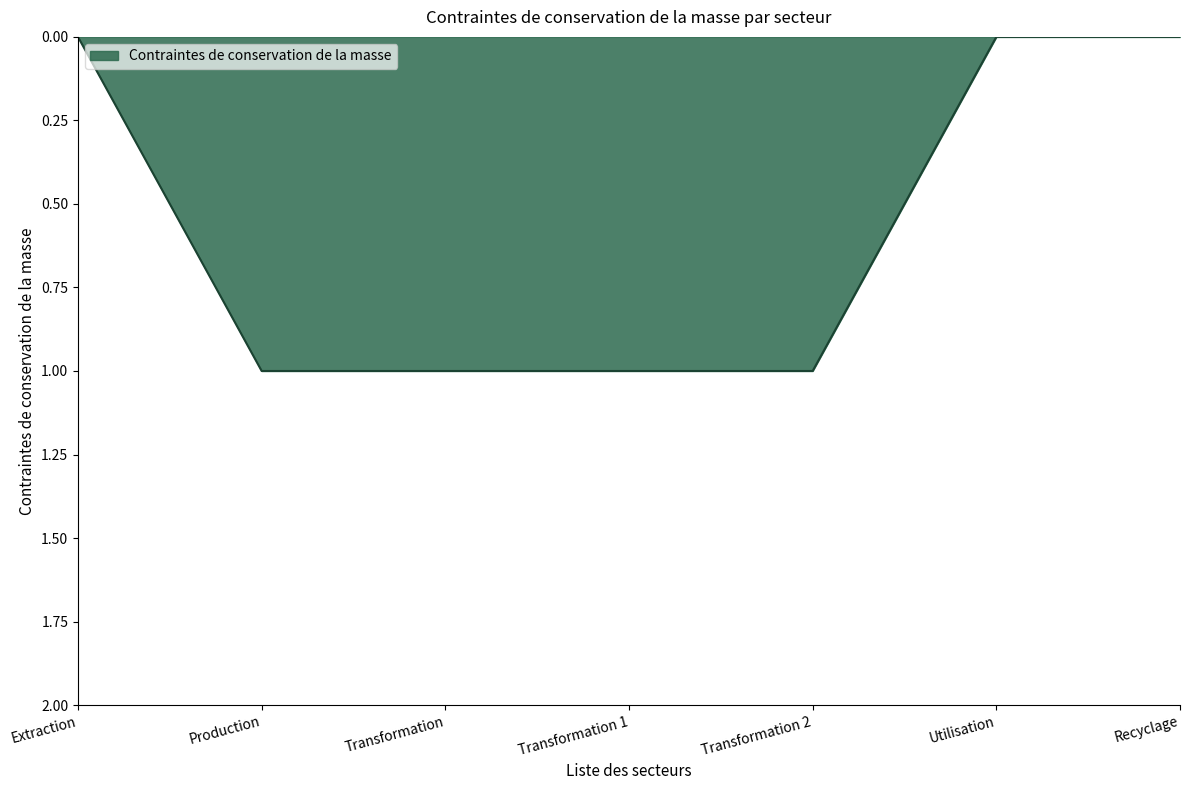

How many values are between 0 and 1?

7